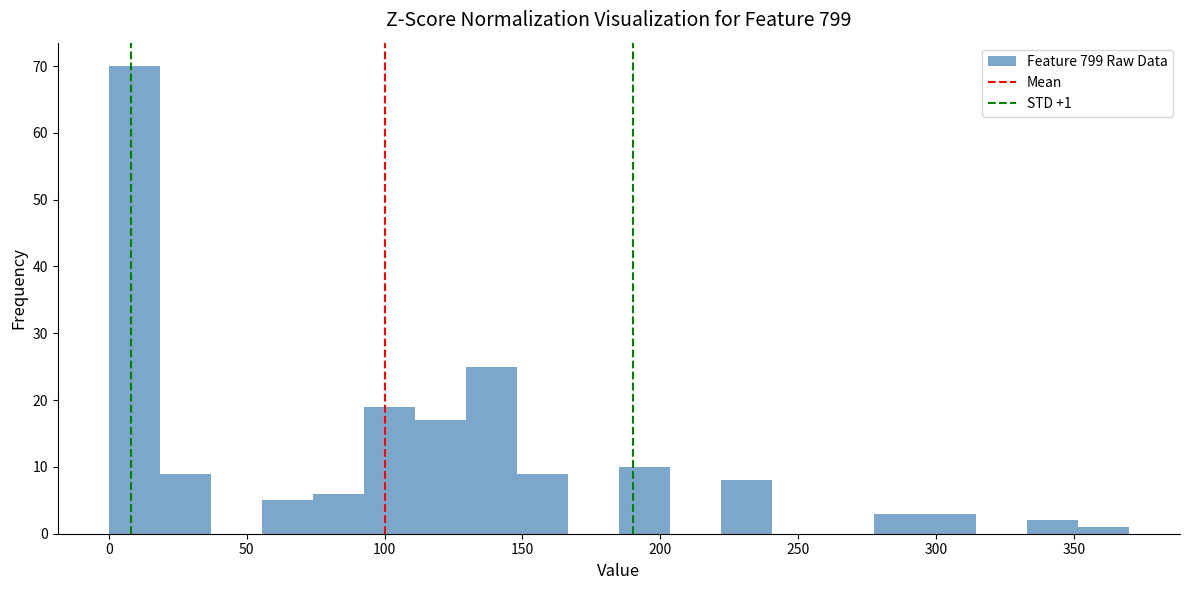

Around what value on the x-axis is the tallest bar? Give the approximate position of its centre, as read against the axis.

10